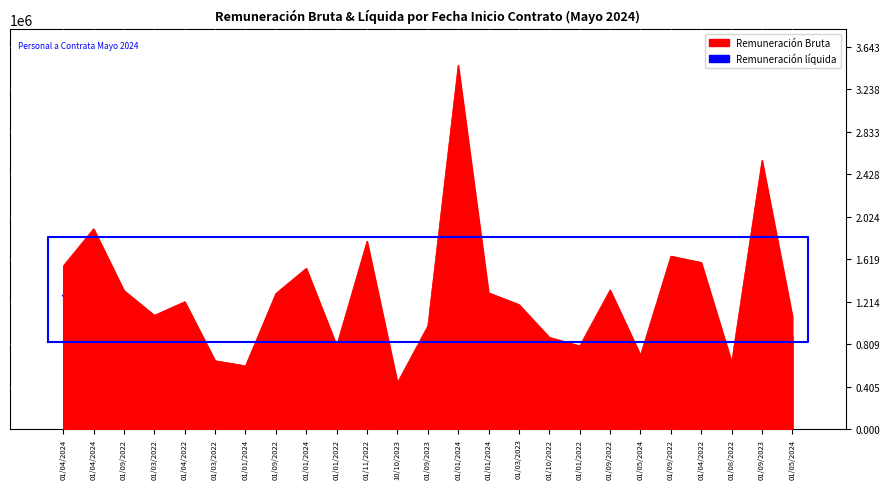

At how many categories does at least one series exceed 3278340?

1